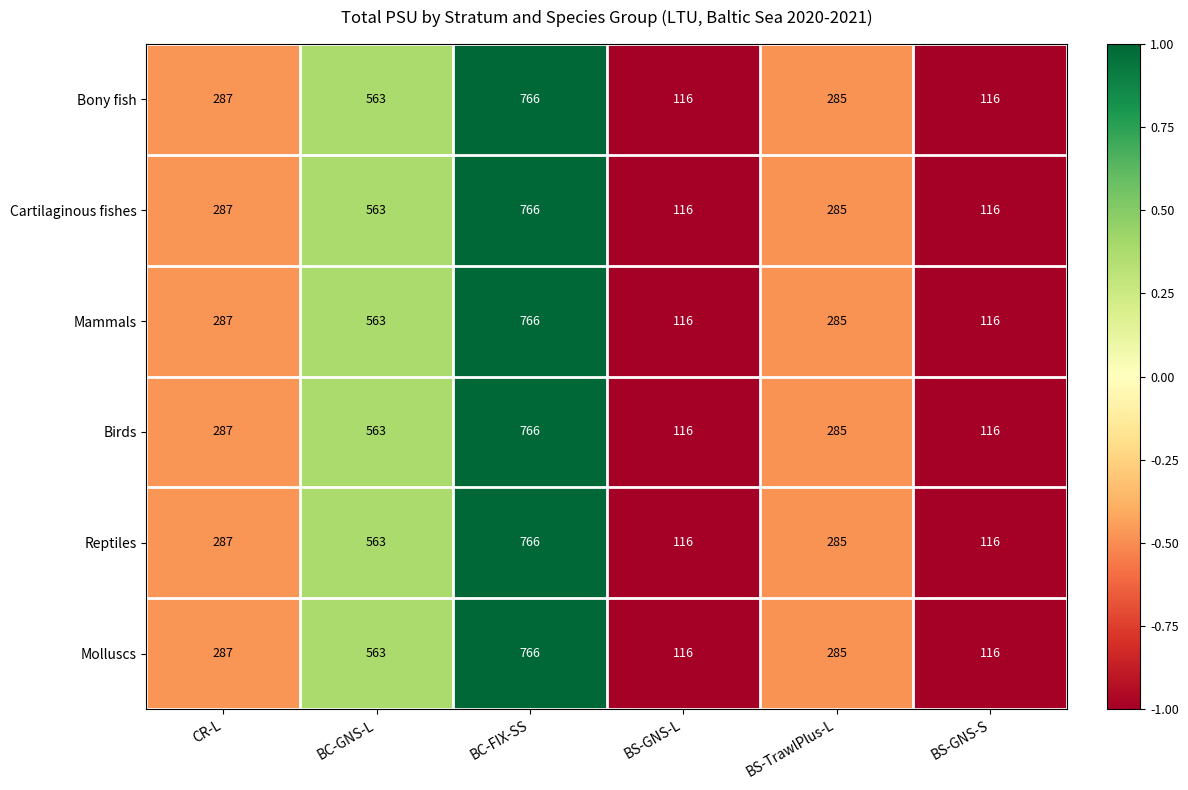

How many Bony fish values are between 116 and 563?

5